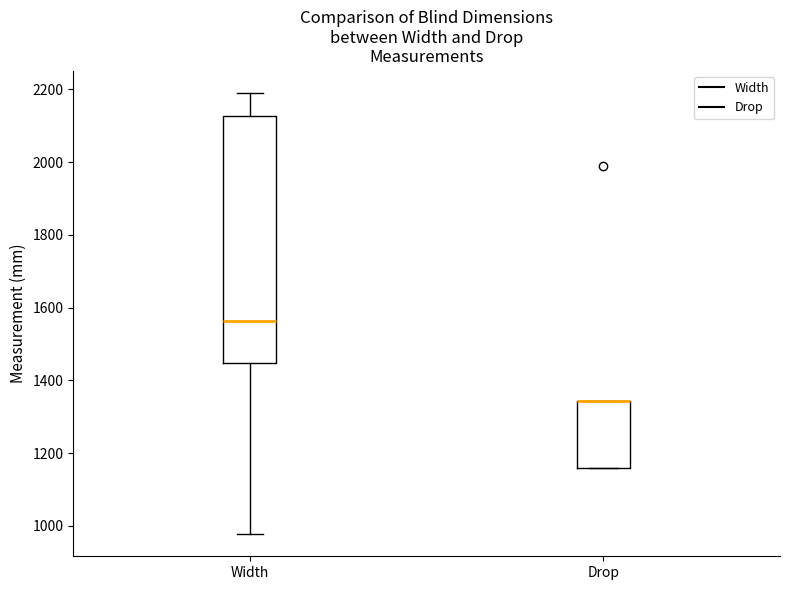

Comparing the boxes themselves (not the whiskers), which one is the tallest?

Width